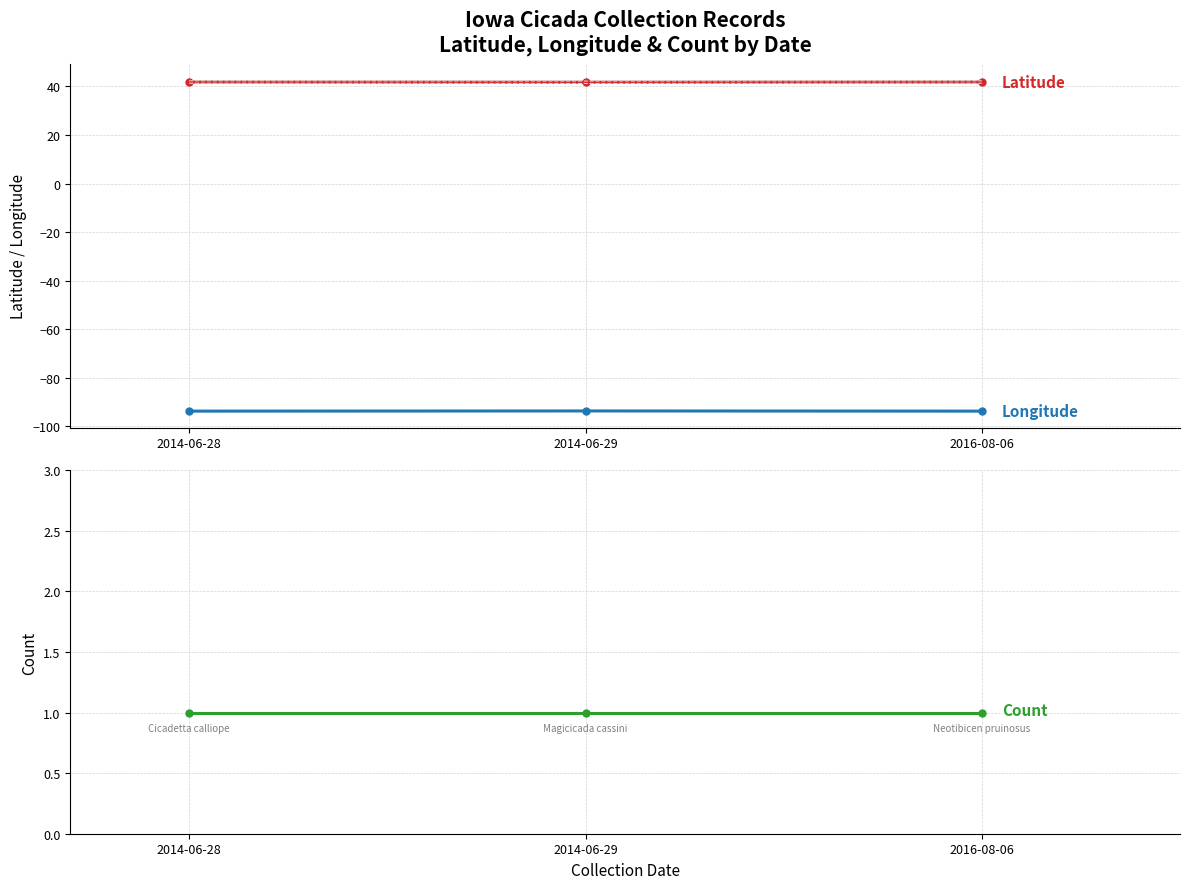

What are all the series names shown in the legend?

Latitude, Longitude, Count